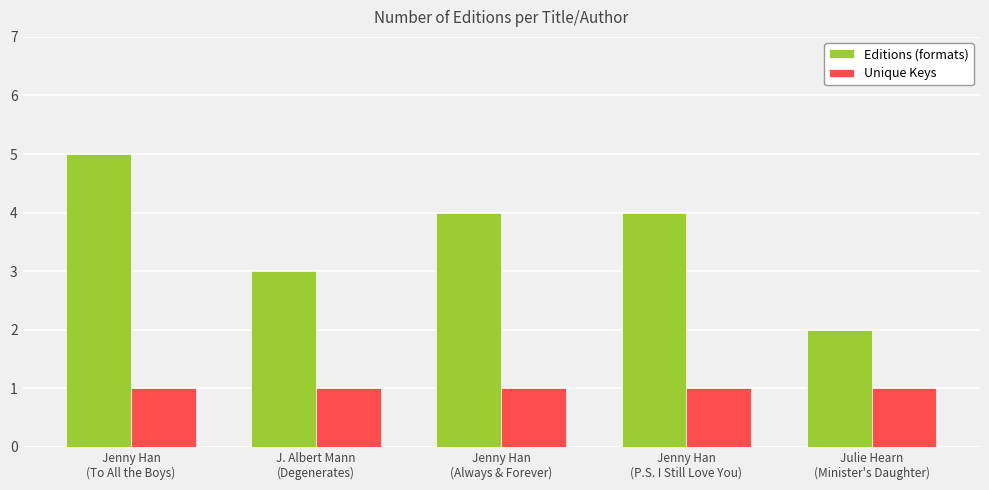

Does the chart contain stacked bars?

No